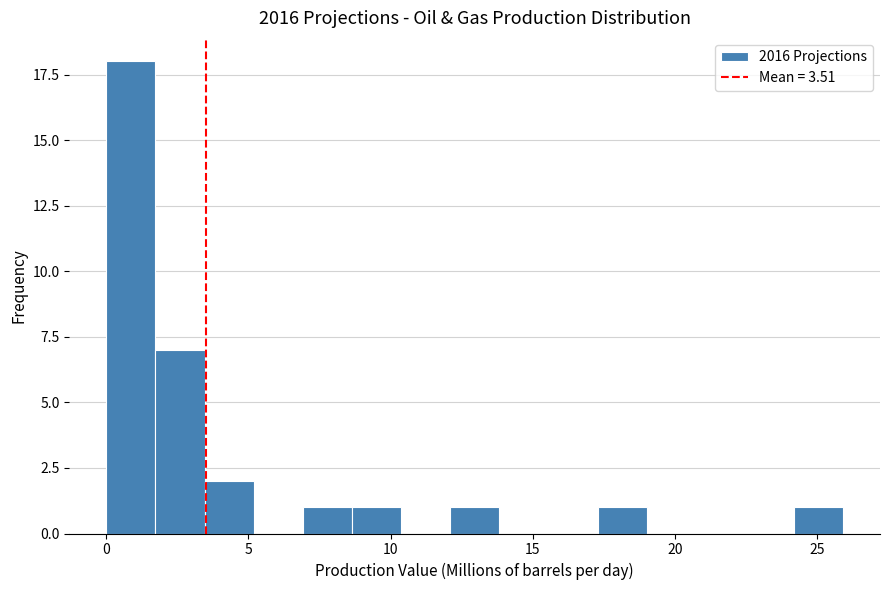

Read against the x-axis, roughly where is the centre of the tallest bar?

1.0